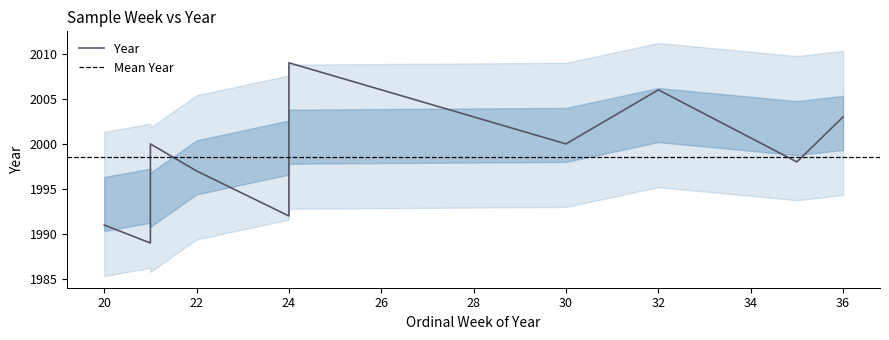

Which label corresponds to the smallest value in the chart?

21